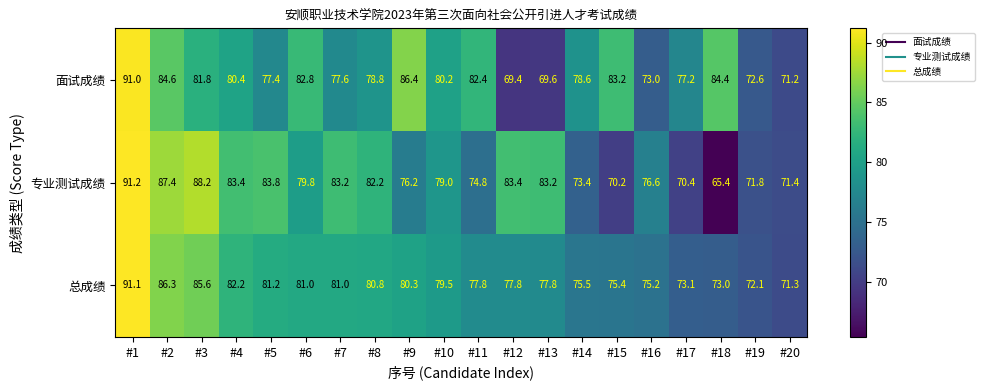

The value of 专业测试成绩 at #14 is 73.4. True or false?

True